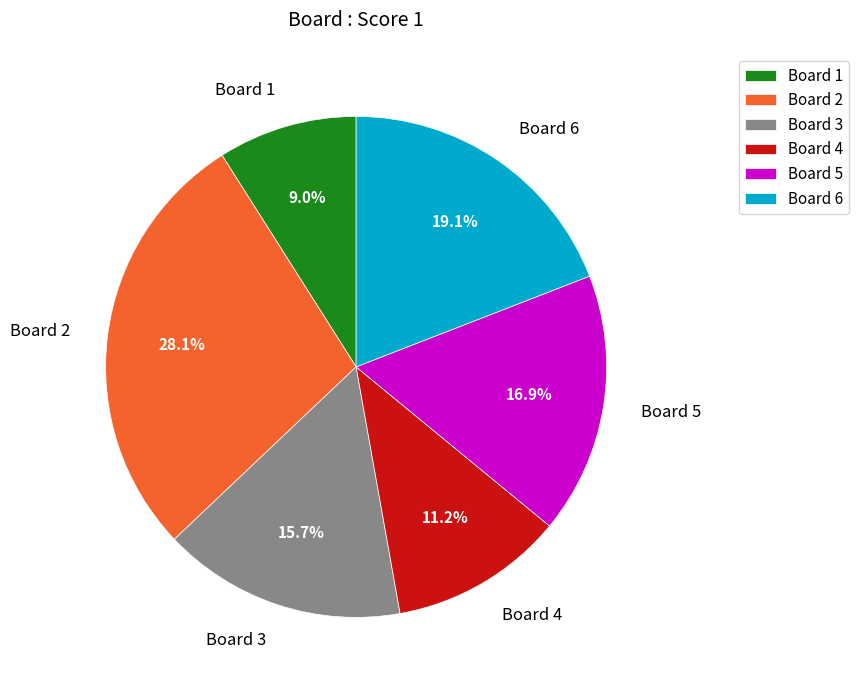

To the nearest percent, what is the difference between the largest and smallest slice percentages?

19%